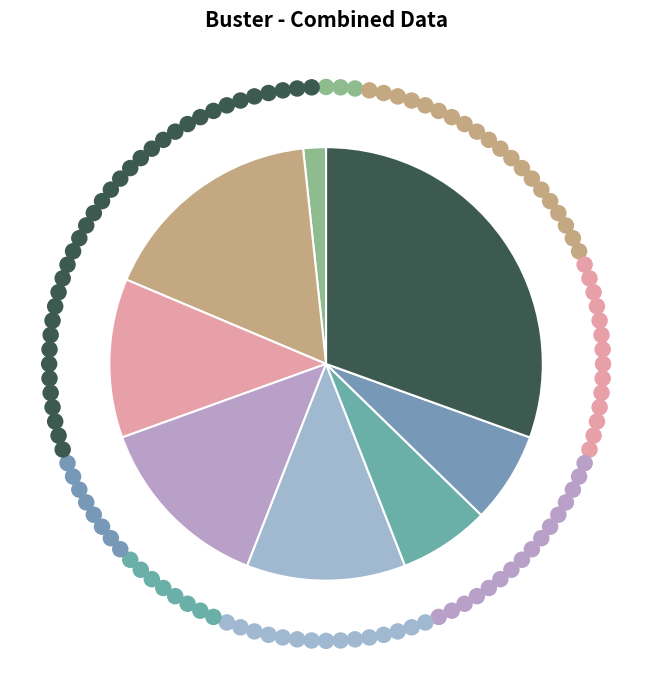

How many segments does this pie chart have?

8